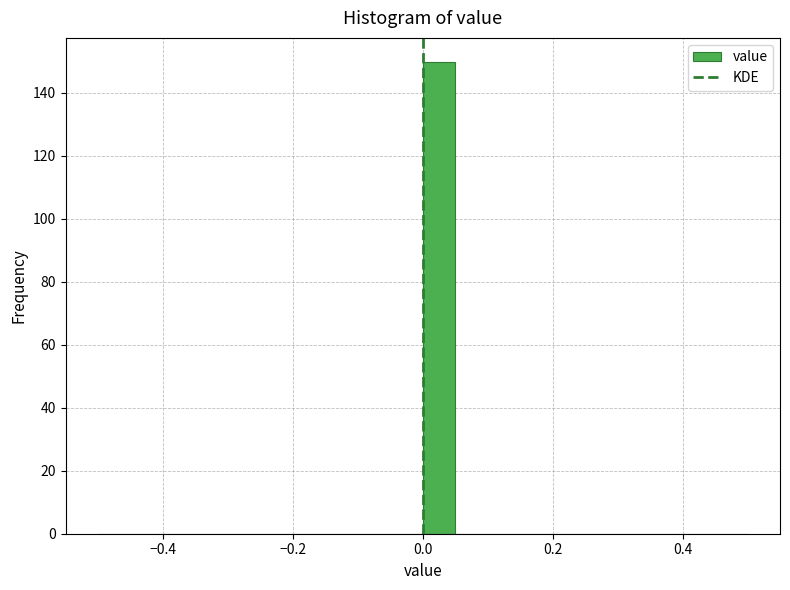

Around what value on the x-axis is the tallest bar? Give the approximate position of its centre, as read against the axis.

0.02